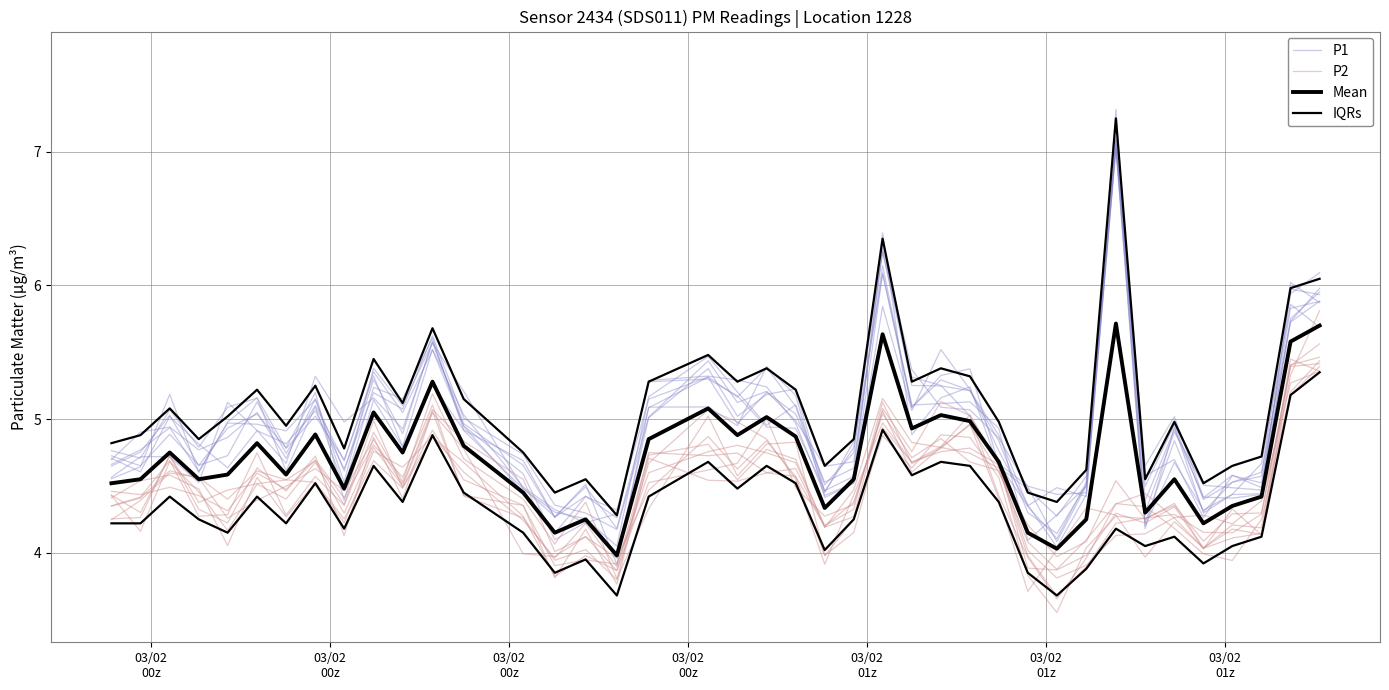

True or false: IQRs and P1 intersect in this chart.

False